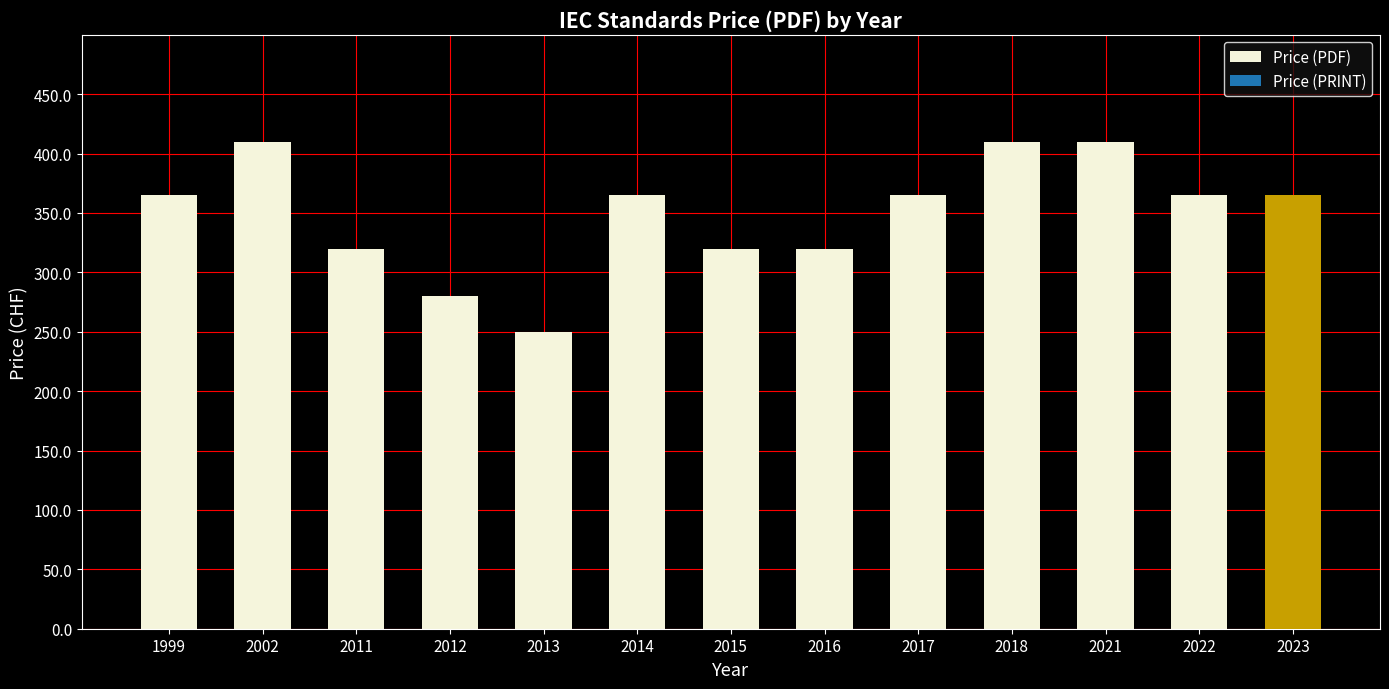

Approximately how many times larger is the value at 2021 compared to 2013?

1.6